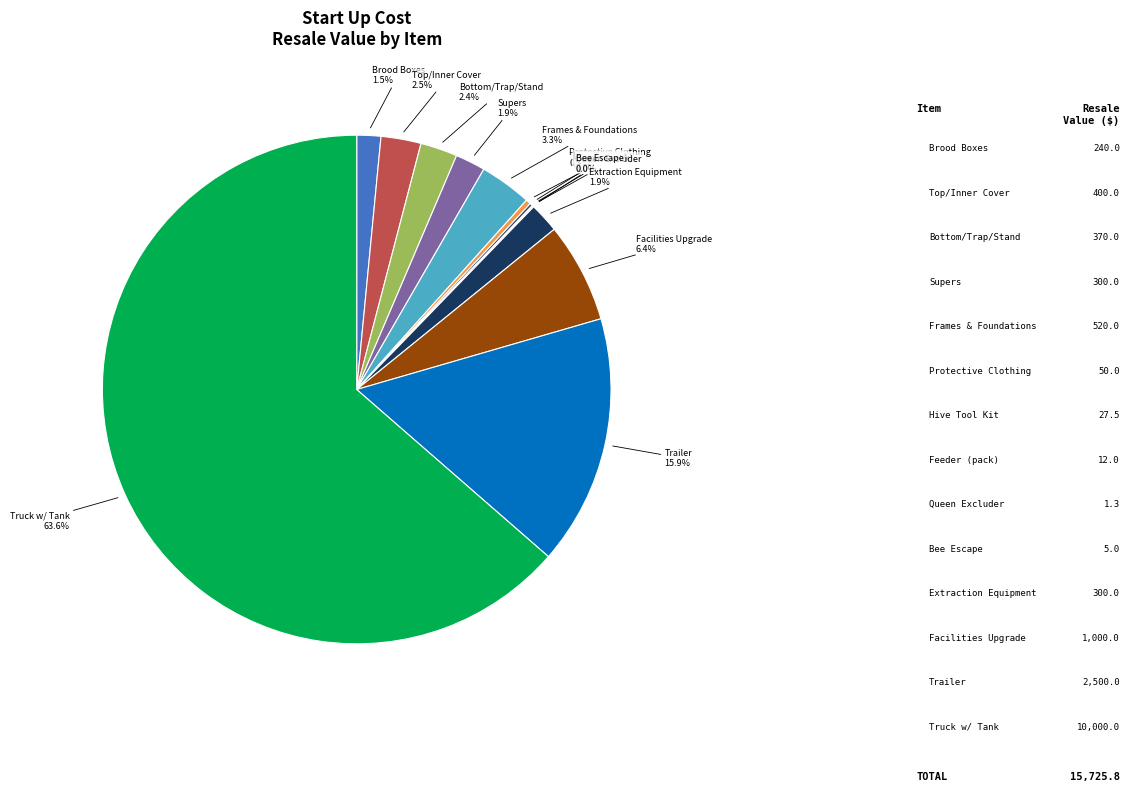

To the nearest percent, what is the average slice percentage?

7%